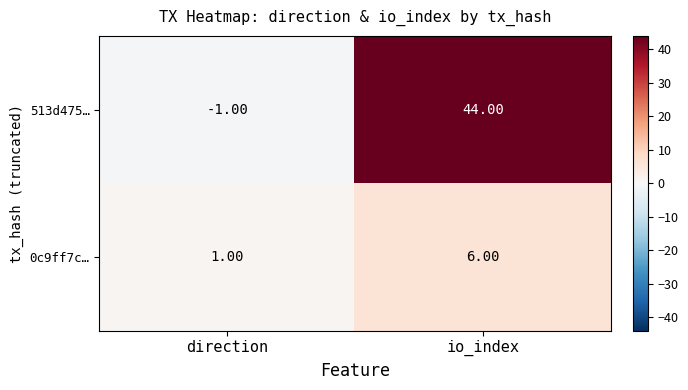

What is the sum of all 0c9ff7c… values?

7